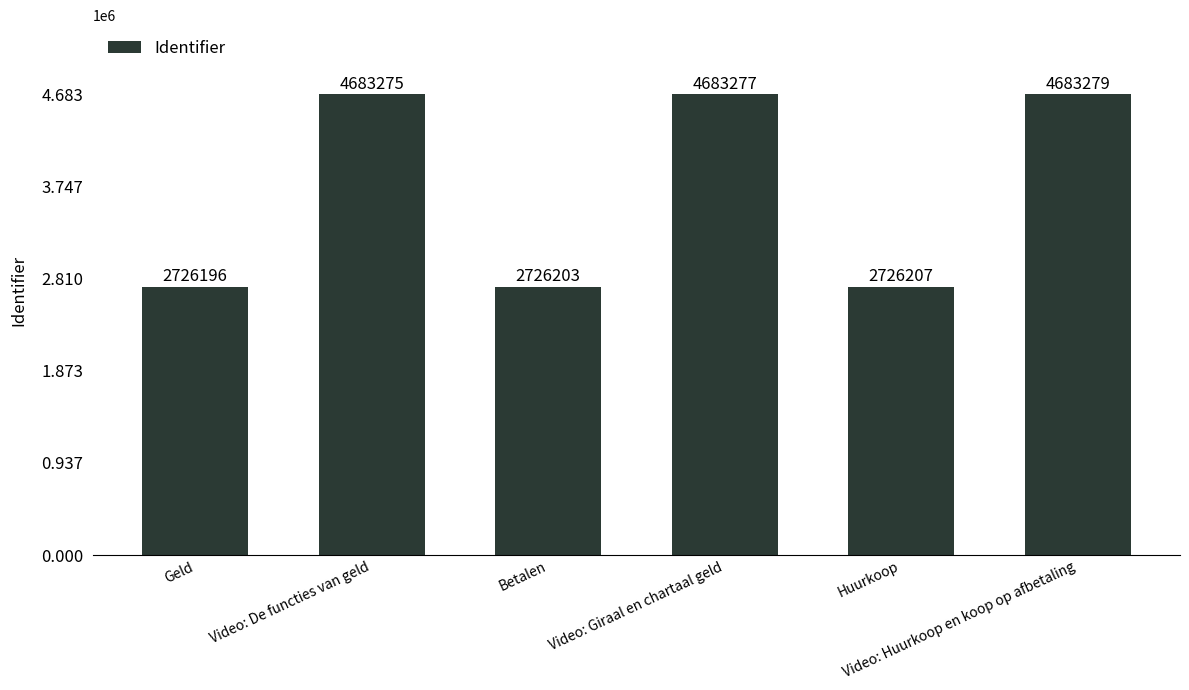

What is the ratio of the value at Video: Huurkoop en koop op afbetaling to the value at Video: De functies van geld?

1.0